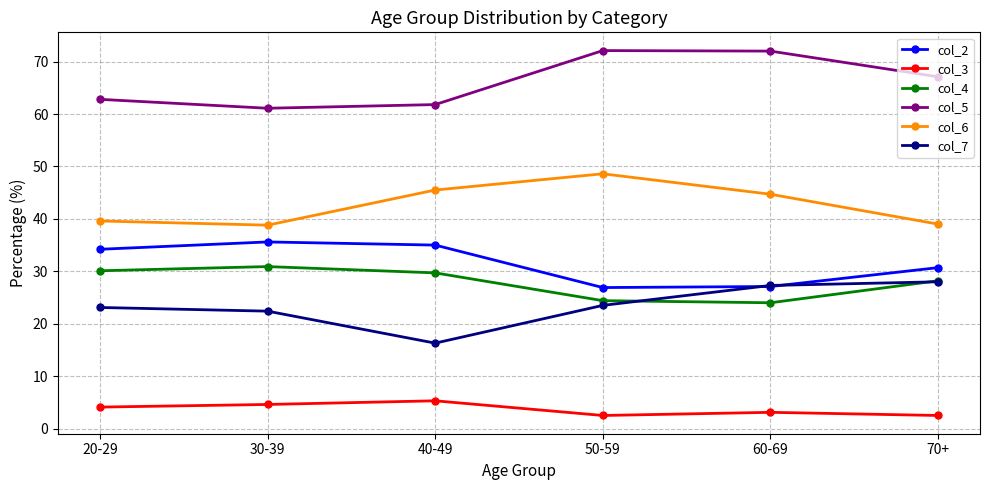

At 30-39, list the series in order from largest to smallest.

col_5, col_6, col_2, col_4, col_7, col_3